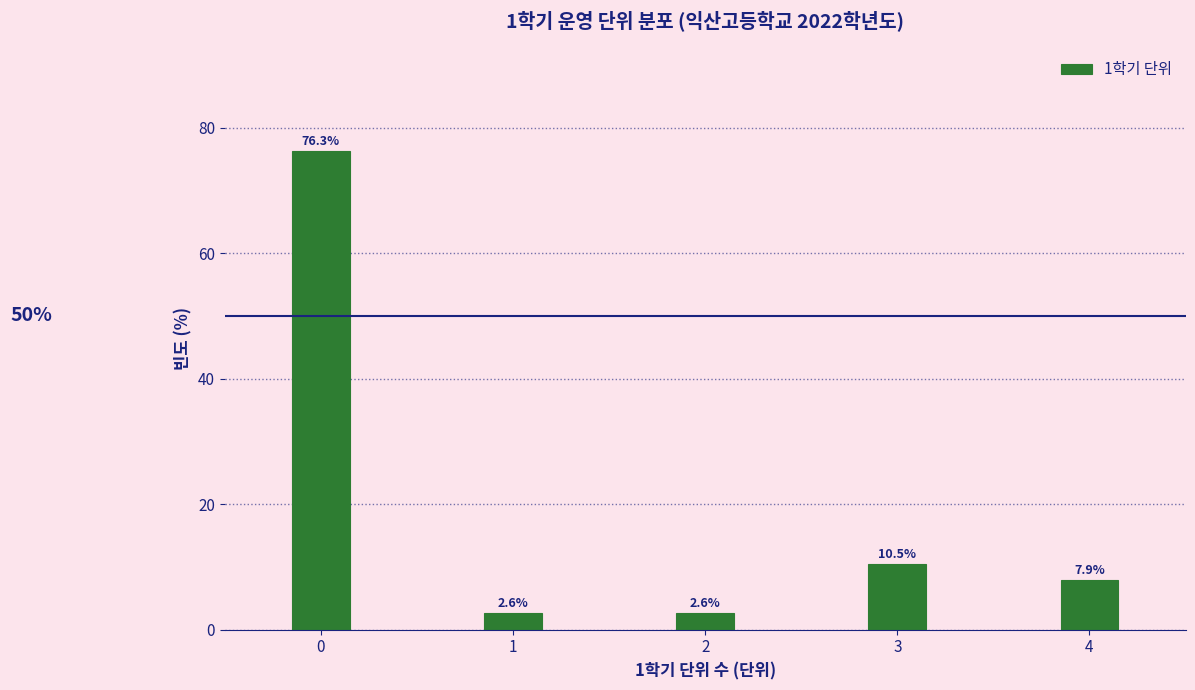

Reading left to right, list all the values displayed in this chart.

76.3	2.6	2.6	10.5	7.9